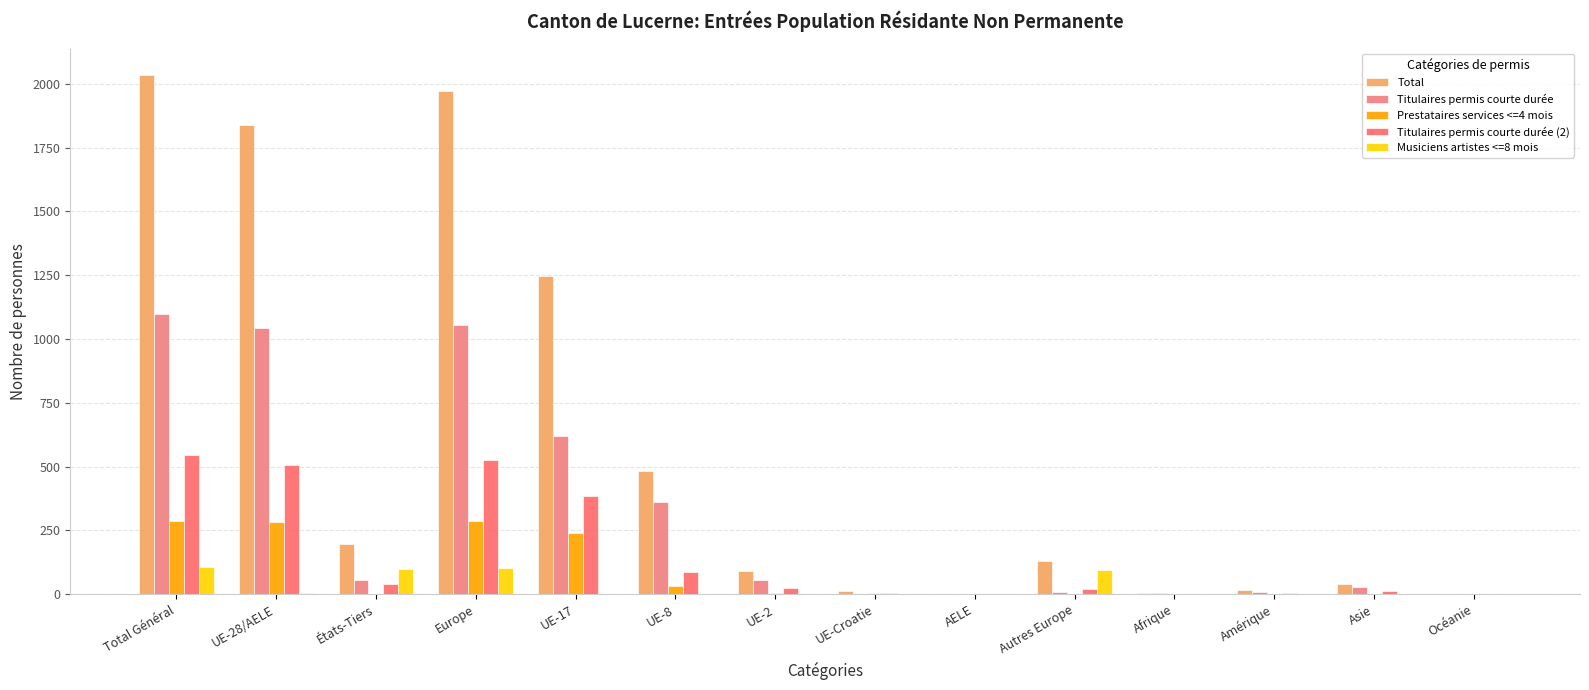

What is the difference between the Prestataires services <=4 mois values at Europe and Autres Europe?

284